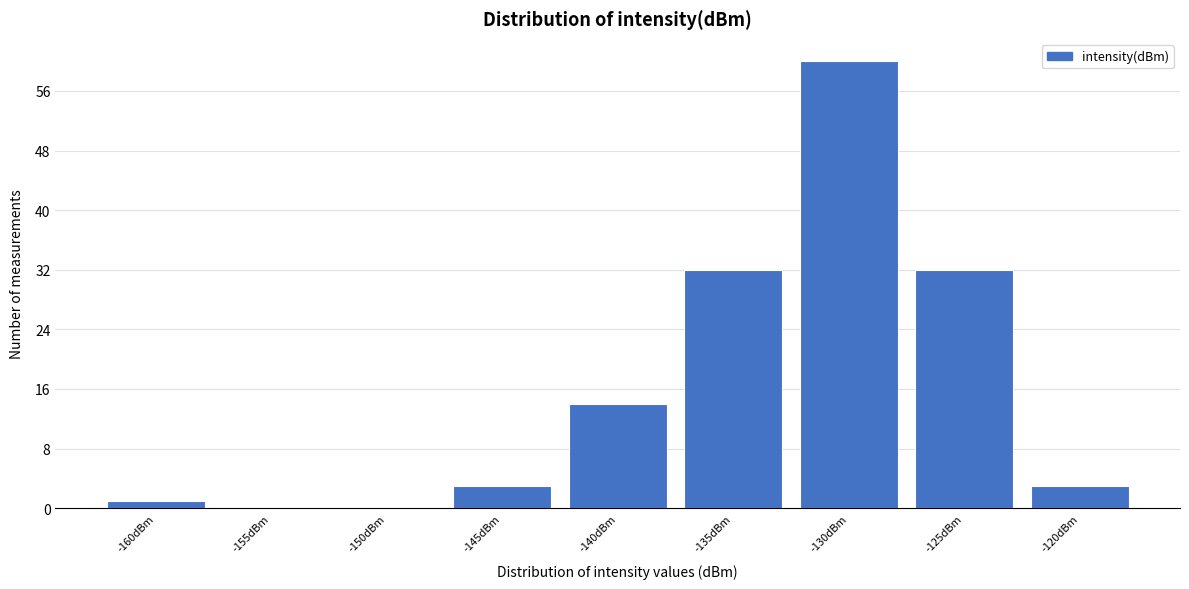

Reading left to right, what are all the values shown in this chart?

-160dBm=1	-155dBm=0	-150dBm=0	-145dBm=3	-140dBm=14	-135dBm=32	-130dBm=60	-125dBm=32	-120dBm=3